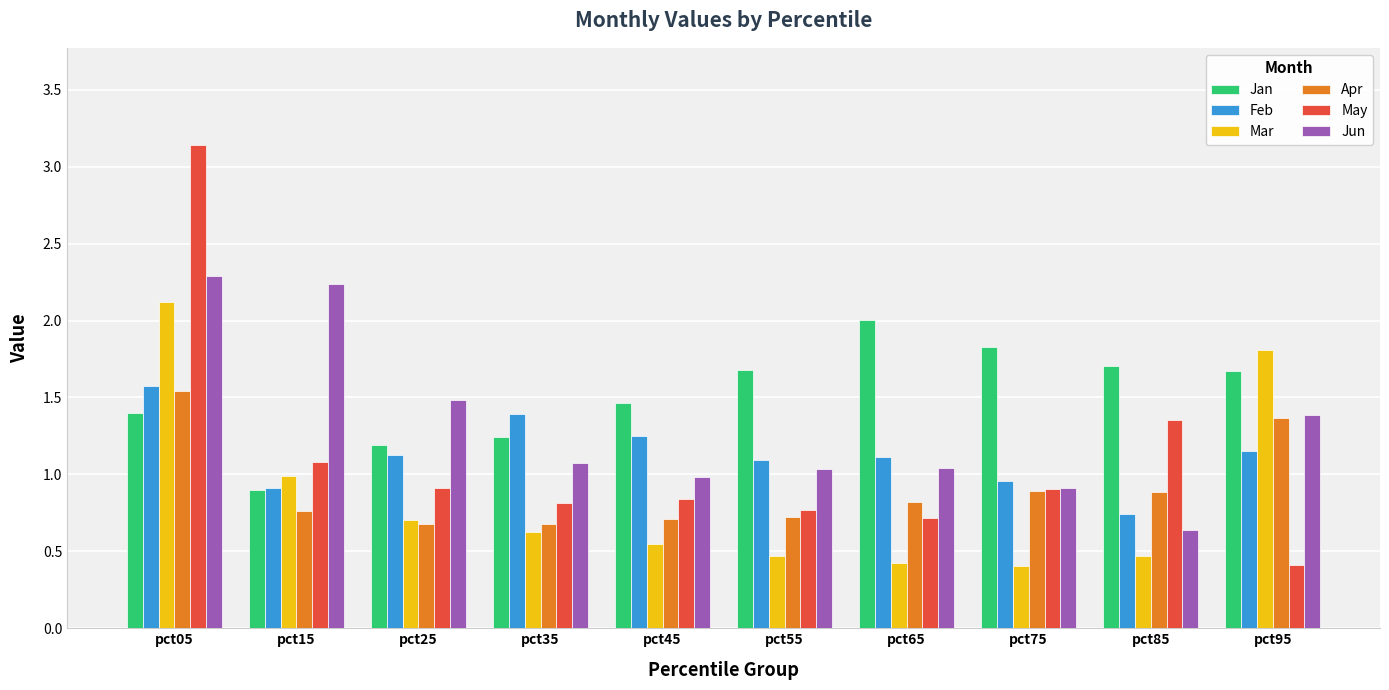

What is the average value of the May series?

1.1